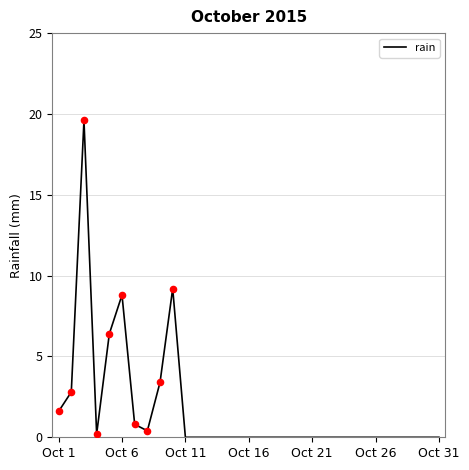

What is the difference between the maximum and minimum values?

19.6